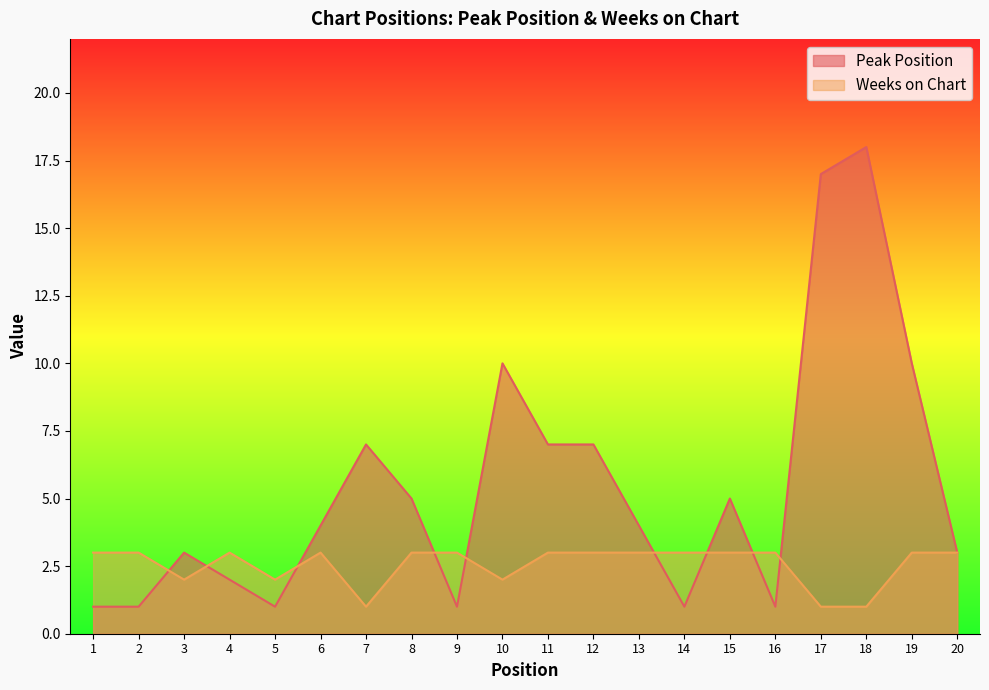

Where is the first local maximum for Weeks on Chart?

4